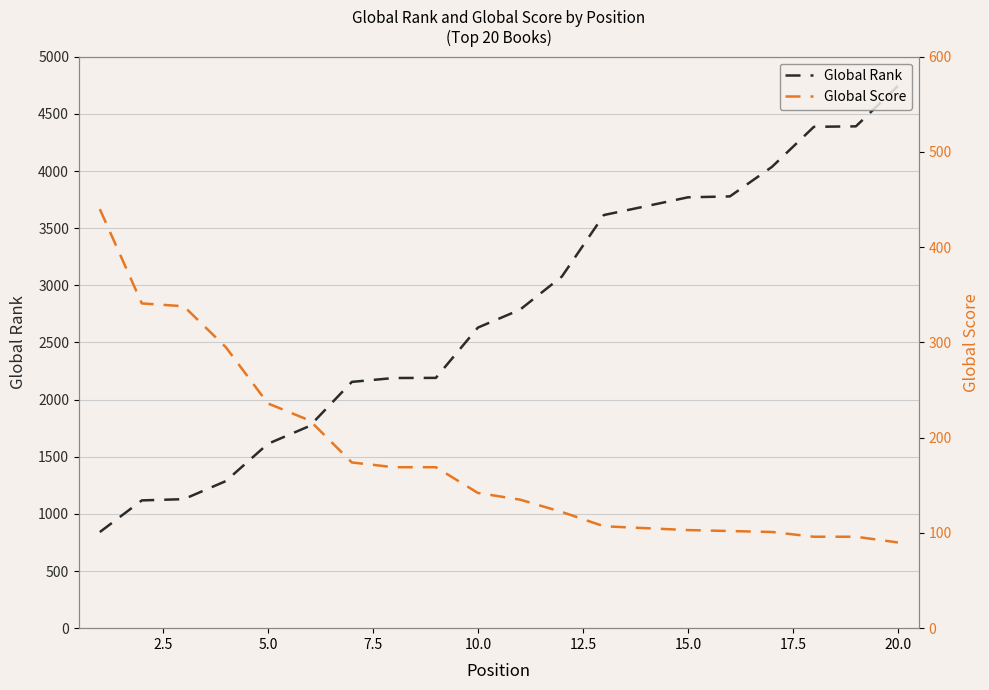

Reading left to right, extract all data points from this chart.

Global Rank: 841	1118	1129	1287	1613	1770	2155	2189	2190	2630	2786	3077	3615	3692	3770	3778	4036	4387	4391	4744
Global Score: 440	341	338	295	236	218	174	169	169	142	135	122	107	105	103	102	101	96	96	90